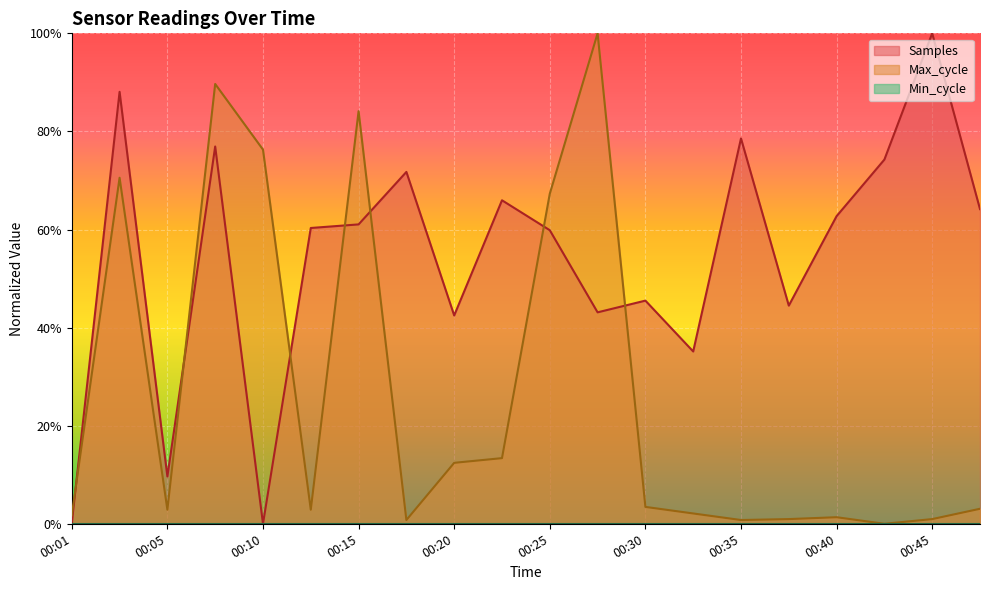

Reading left to right, transcribe all the data shown in this chart.

Samples: 0.1	88.1	9.6	76.9	0.0	60.3	61.0	71.7	42.5	66.0	59.9	43.1	45.5	35.1	78.6	44.5	62.7	74.3	100.0	64.2
Max_cycle: 1.7	70.6	2.9	89.7	76.3	2.9	84.1	0.8	12.4	13.4	67.3	100.0	3.4	2.1	0.8	1.0	1.3	0.0	1.0	3.1